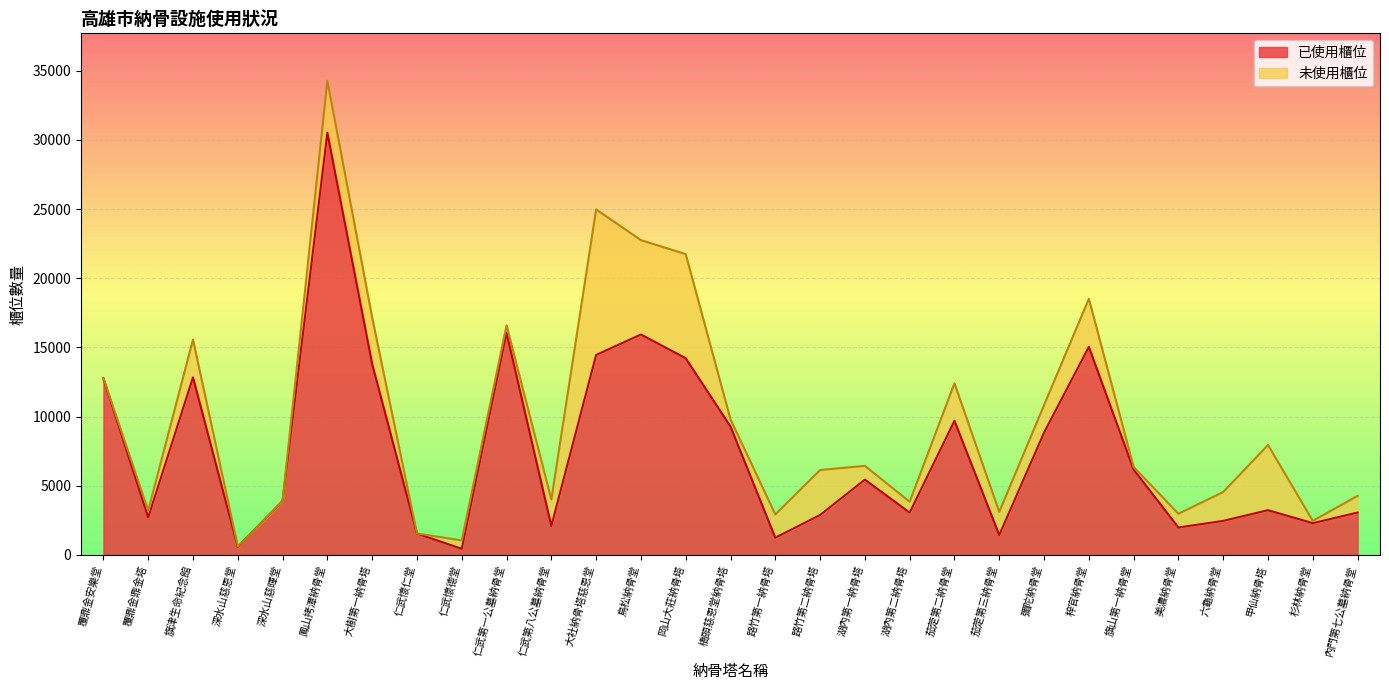

What is the label of the 23rd point from the right?

大樹第一納骨塔